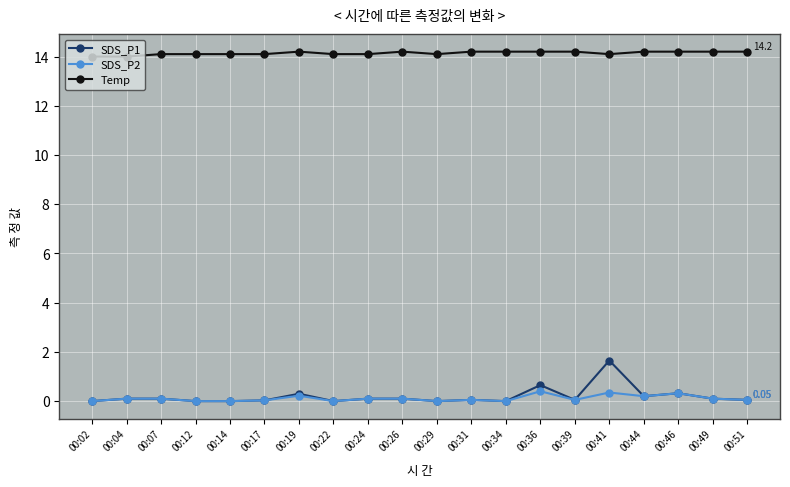

True or false: Temp has more than 0 interior local peaks.

True